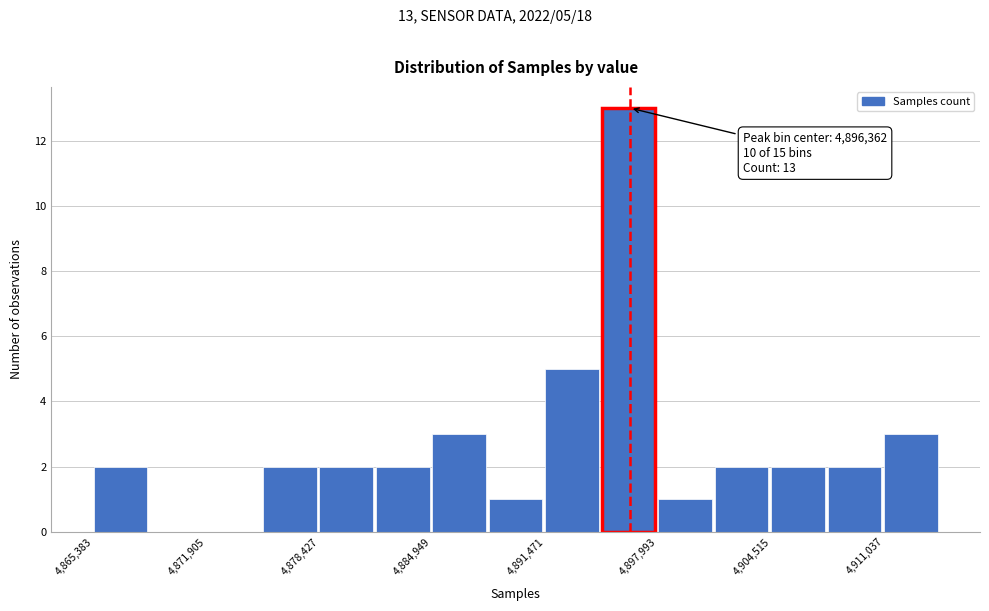

Around what value on the x-axis is the tallest bar? Give the approximate position of its centre, as read against the axis.

4896000